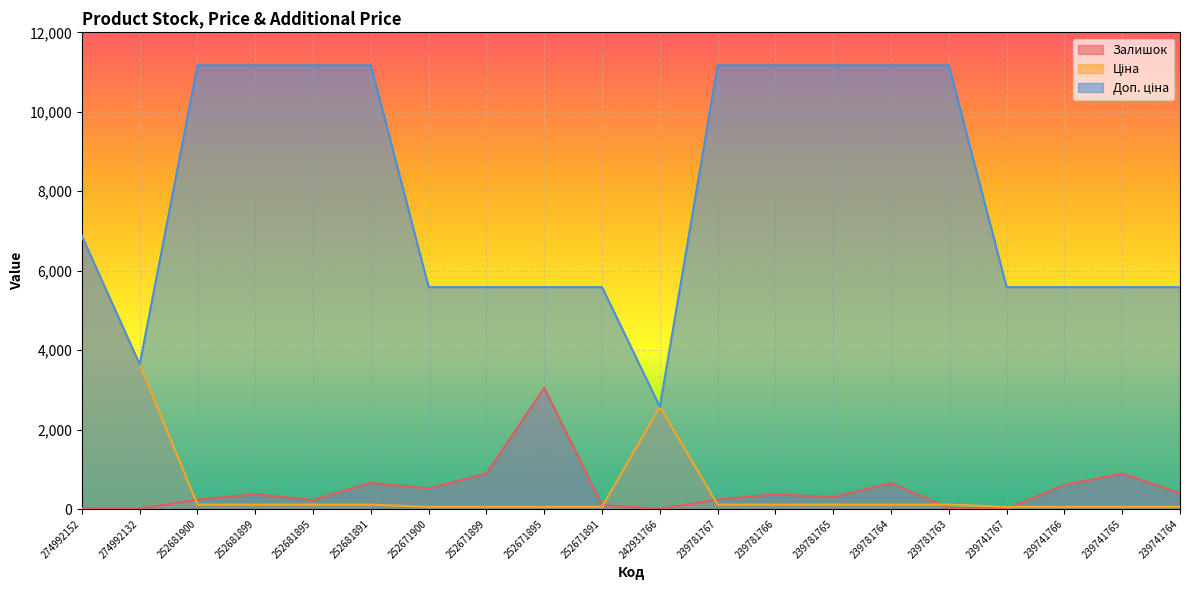

List the labels in order of Залишок value, largest first.

252671895, 252671899, 239741765, 252681891, 239781764, 239741766, 252671900, 239741764, 252681899, 239781766, 239781765, 252681900, 239781767, 252681895, 252671891, 239781763, 274992152, 274992132, 242931766, 239741767